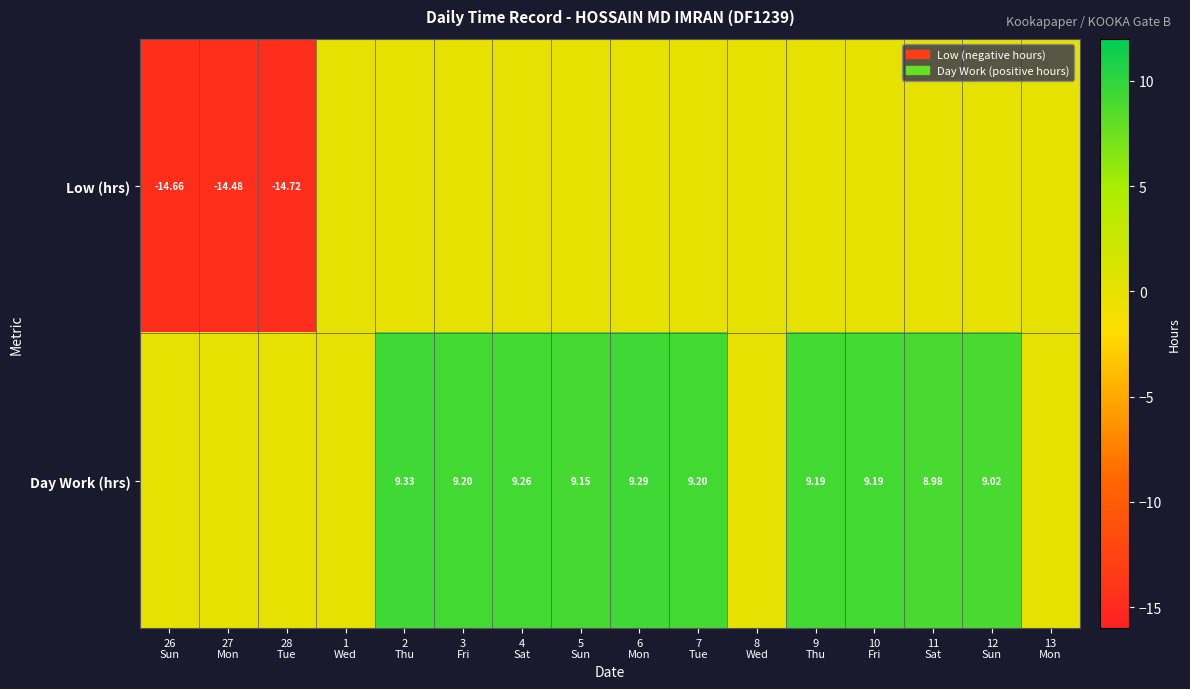

At which category is the sum across all series the highest?

2
Thu